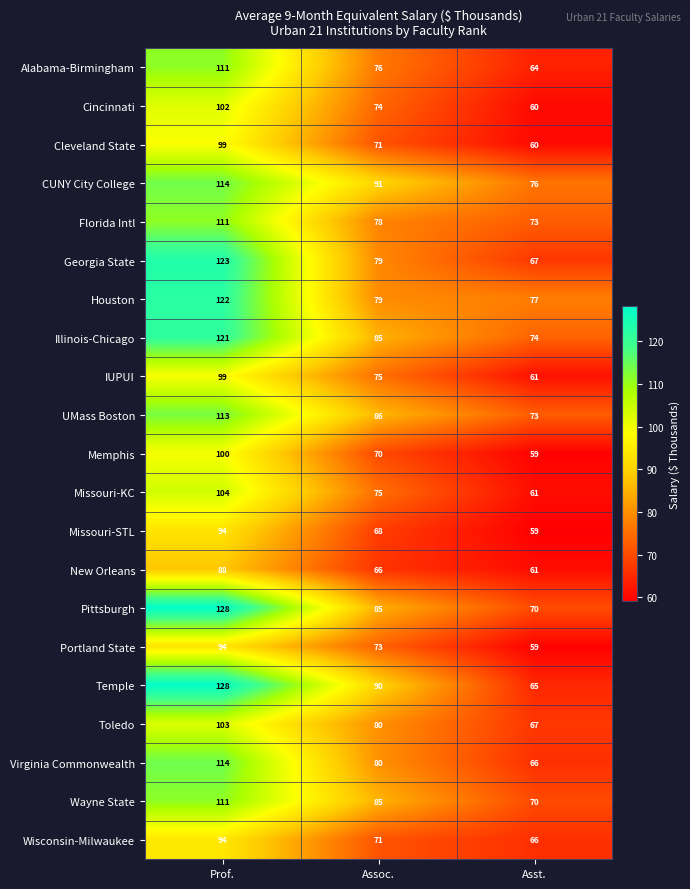

Is it true that New Orleans equals 30 at Asst.?

False